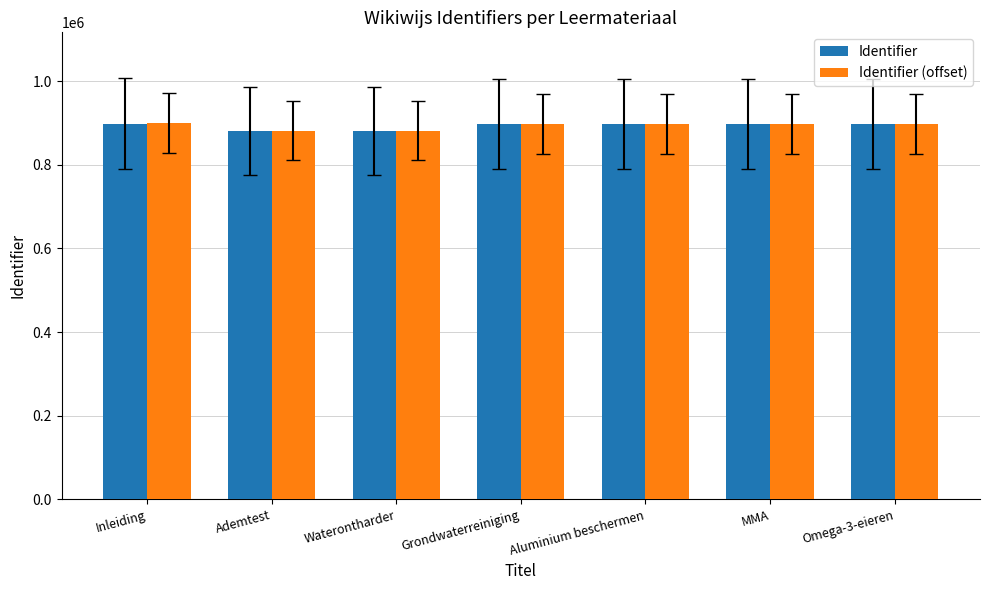

What is the total value across all series at Omega-3-eieren?

1795254